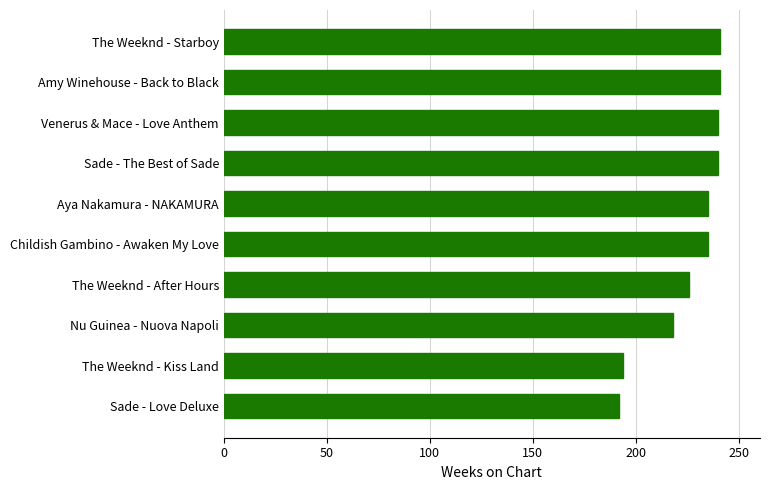

What is the difference between the second highest and second lowest values?

47